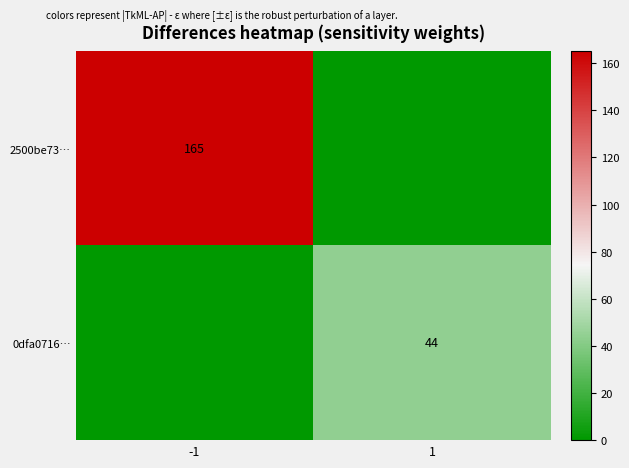

The value of 0dfa0716… at 1 is 61. True or false?

False